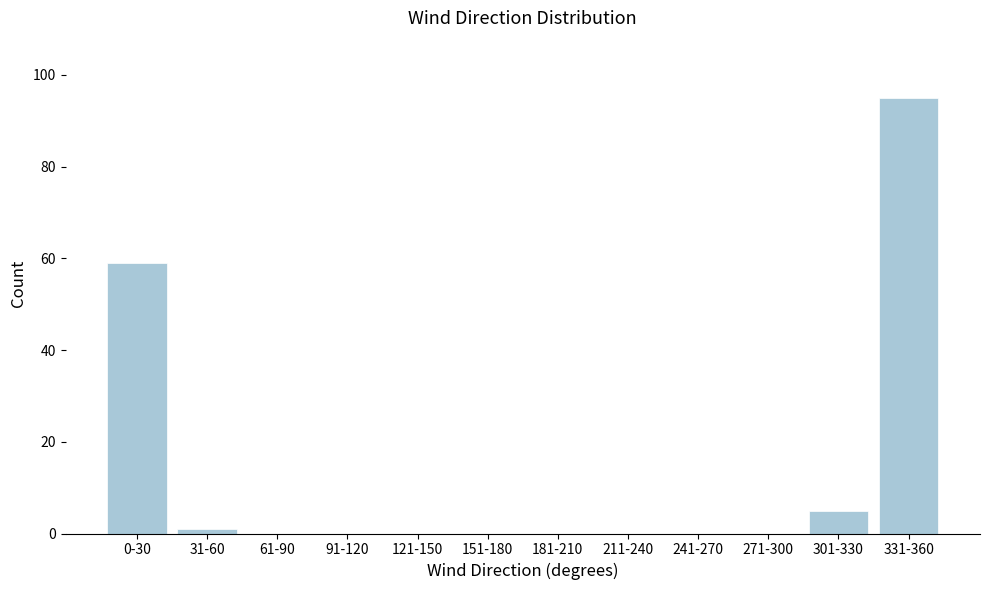

Reading left to right, transcribe all the data shown in this chart.

0-30=59	31-60=1	61-90=0	91-120=0	121-150=0	151-180=0	181-210=0	211-240=0	241-270=0	271-300=0	301-330=5	331-360=95